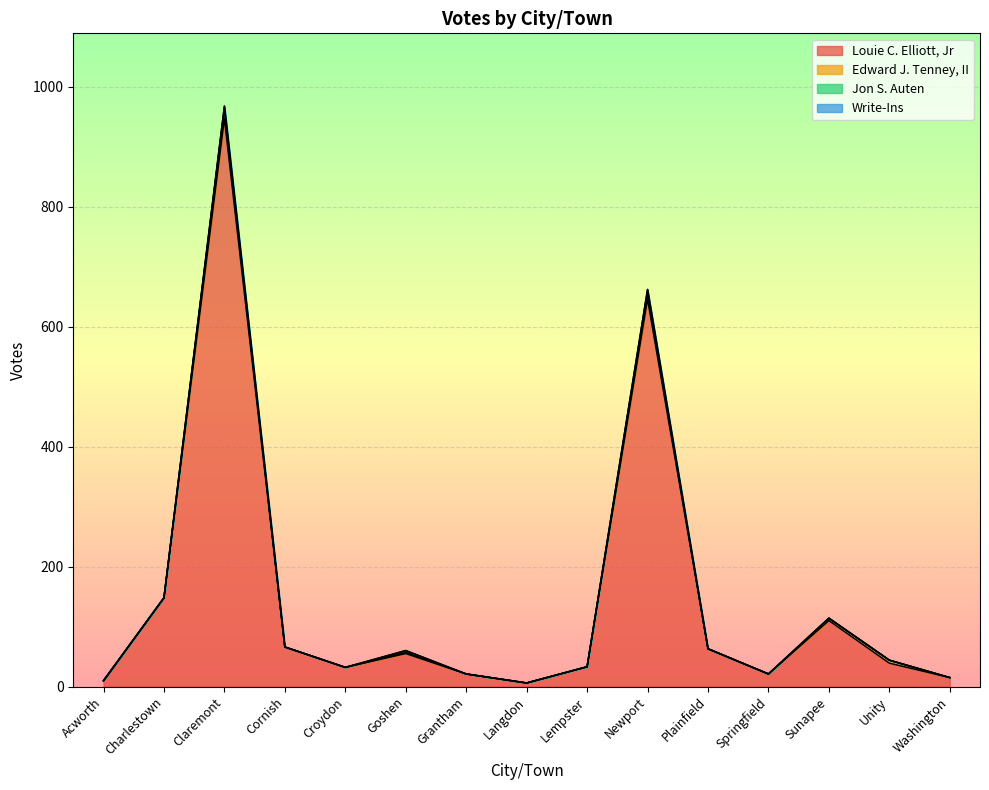

What is the total value across all series at Lempster?

33